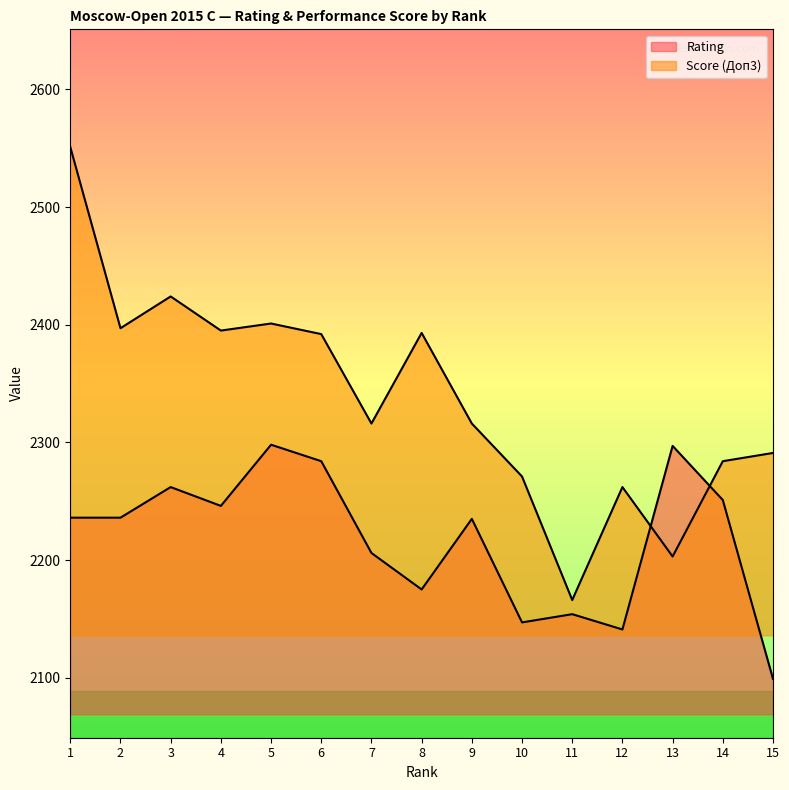

Reading left to right, transcribe all the data shown in this chart.

Rating: 1=2236	2=2236	3=2262	4=2246	5=2298	6=2284	7=2206	8=2175	9=2235	10=2147	11=2154	12=2141	13=2297	14=2251	15=2099
Score (Доп3): 1=2551	2=2397	3=2424	4=2395	5=2401	6=2392	7=2316	8=2393	9=2316	10=2271	11=2166	12=2262	13=2203	14=2284	15=2291